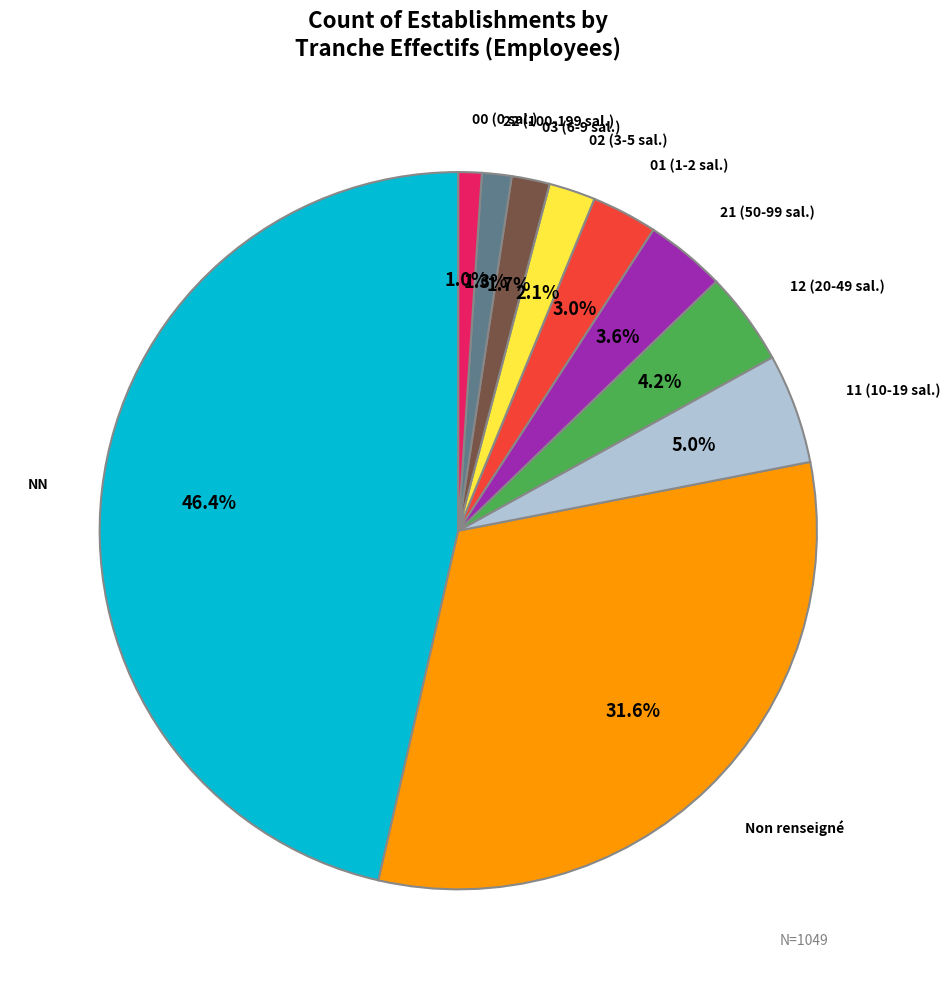

Is there any slice that represents more than half of the pie?

No